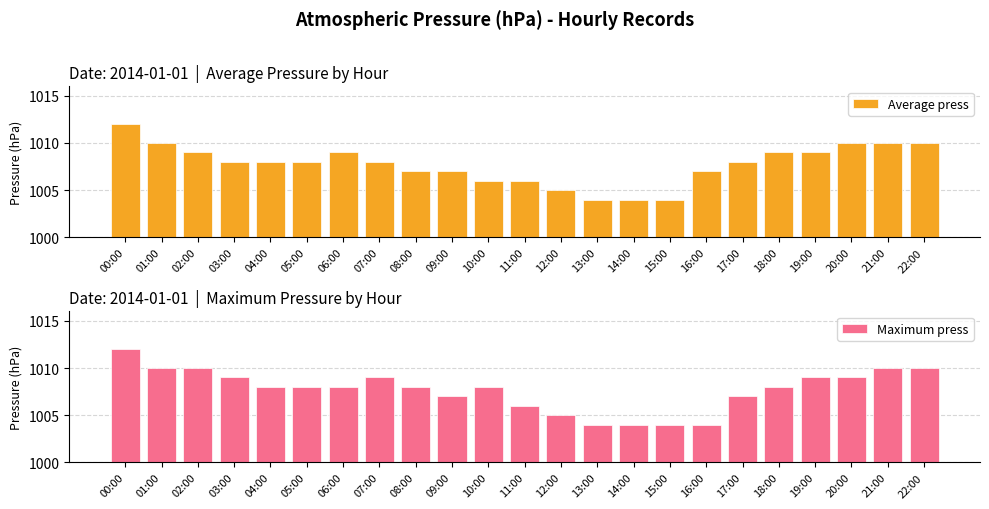

At which category does the chart reach its peak across all series?

00:00